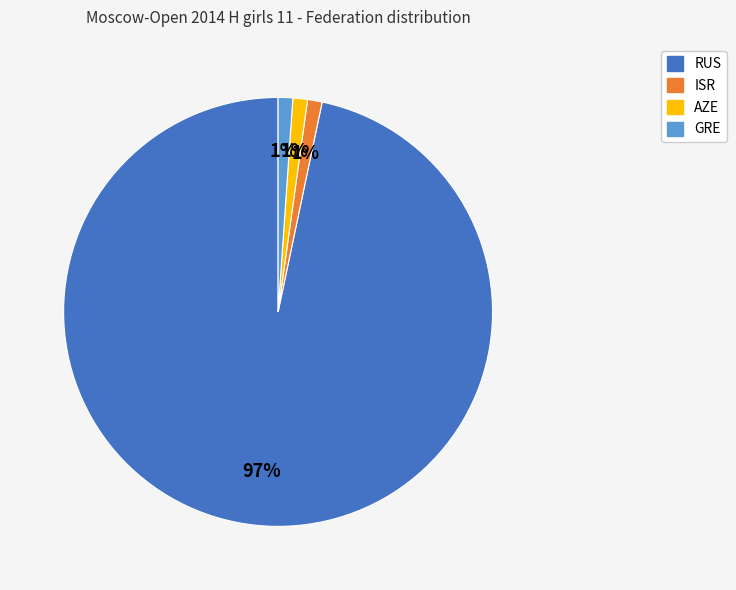

To the nearest percent, what portion does GRE represent?

1%